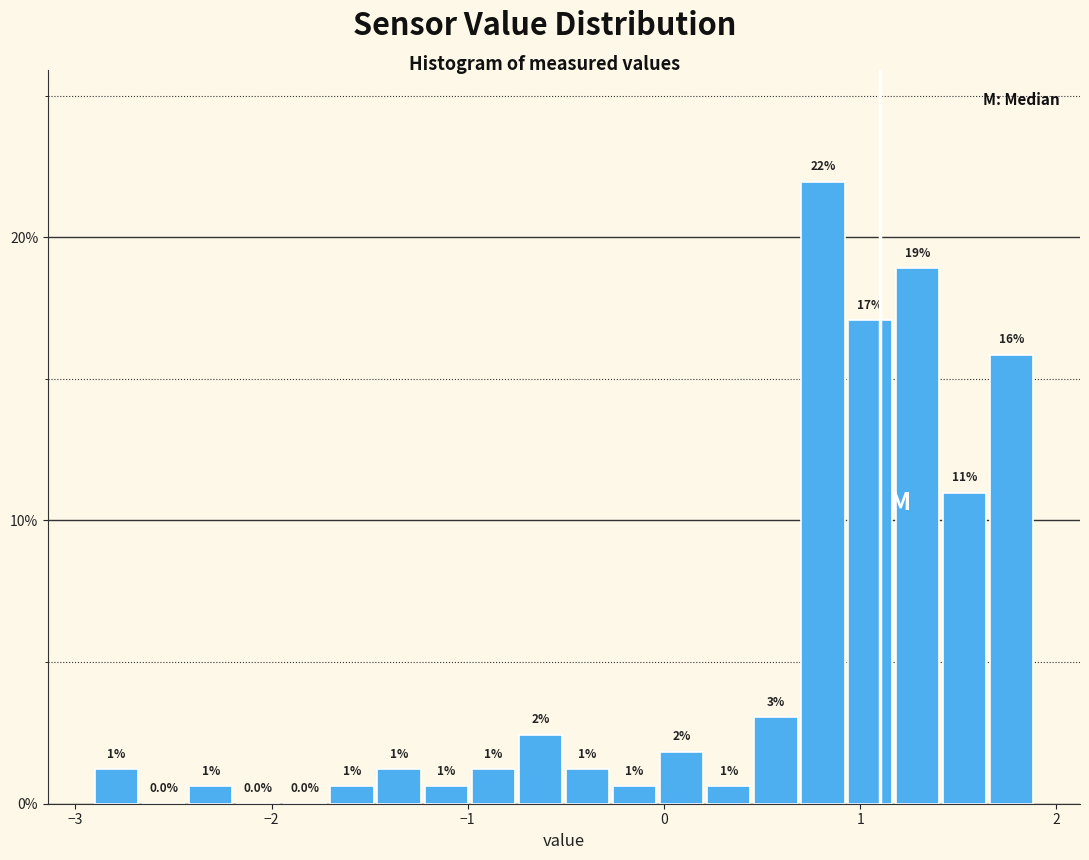

Around what value on the x-axis is the tallest bar? Give the approximate position of its centre, as read against the axis.

0.8